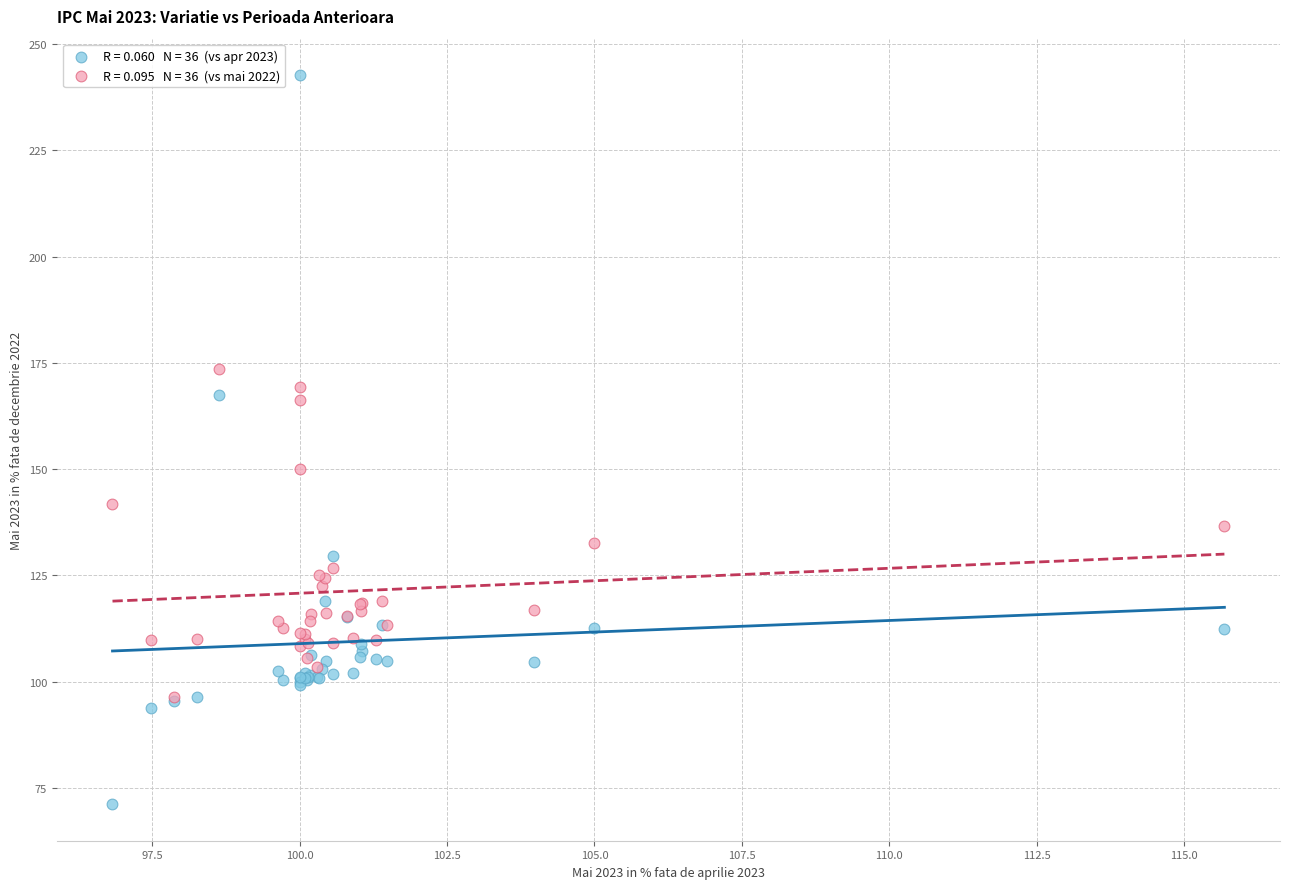

Across all series, what Y value is closest to 156?

150.1